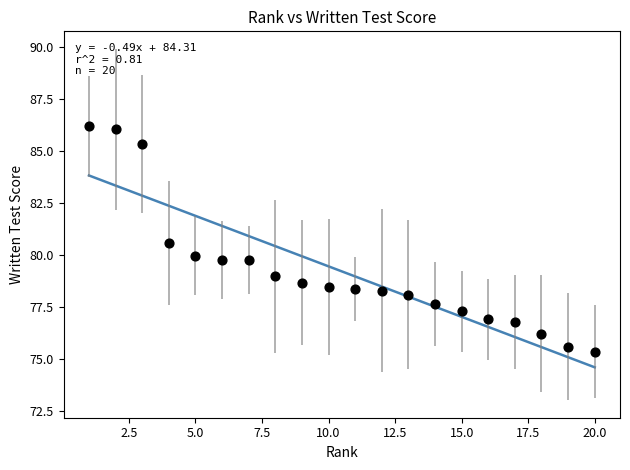

What is the range of X values (max minus min)?

19.0